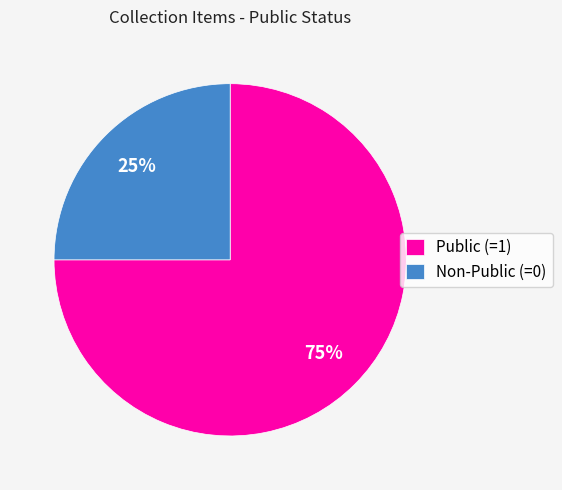

To the nearest percent, what portion does Public (=1) represent?

75%